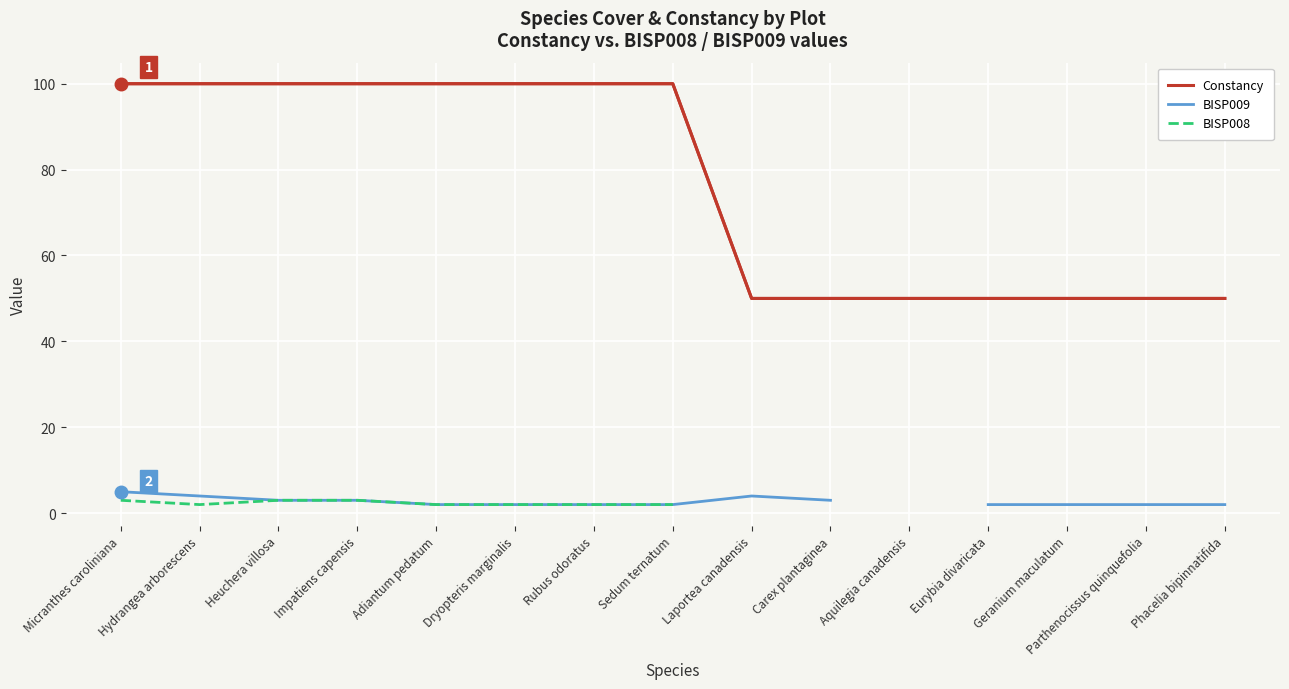

True or false: Constancy has a value of 100 at Hydrangea arborescens.

True